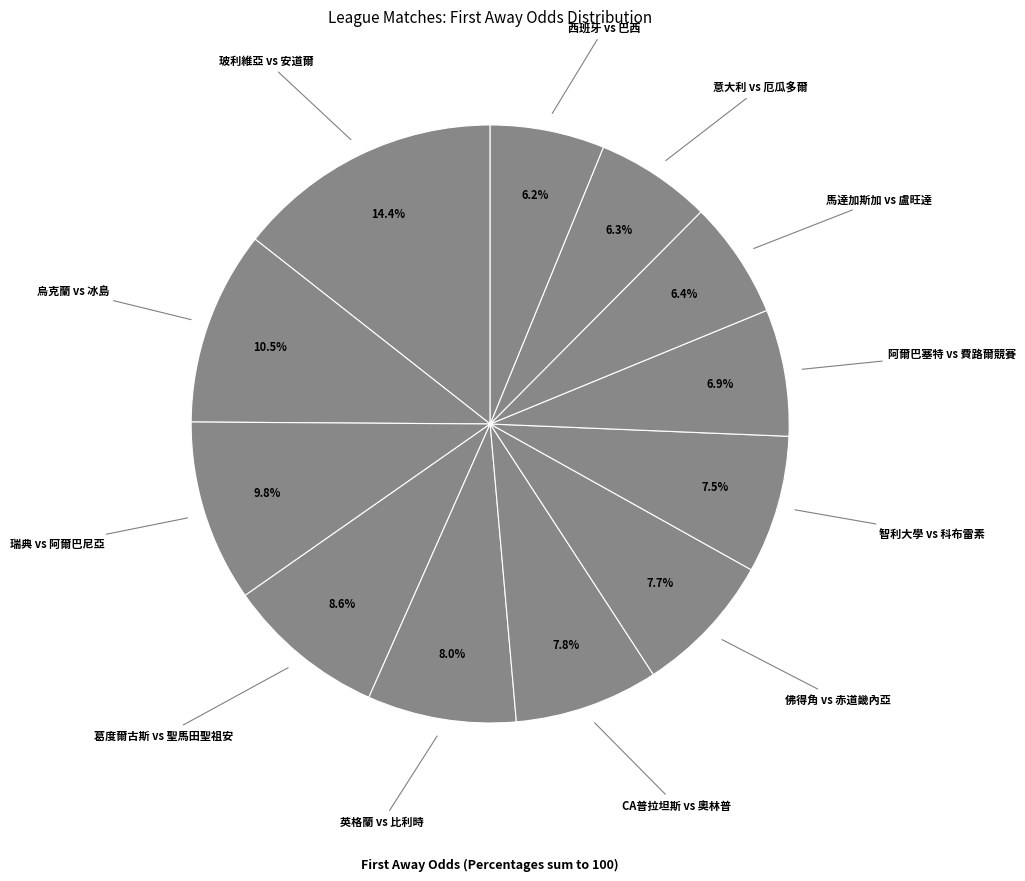

Count the number of slices in the pie.

12